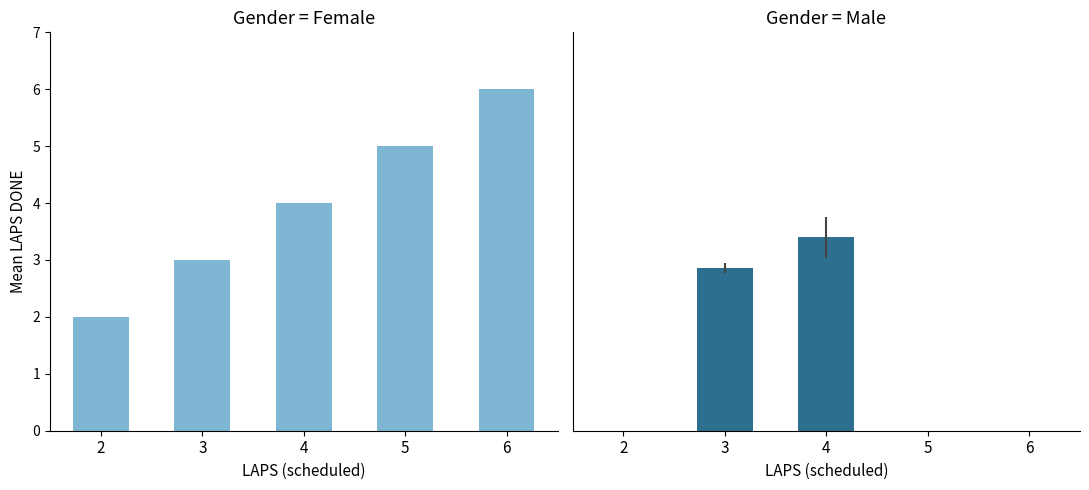

How many Male values are between 0 and 2?

3